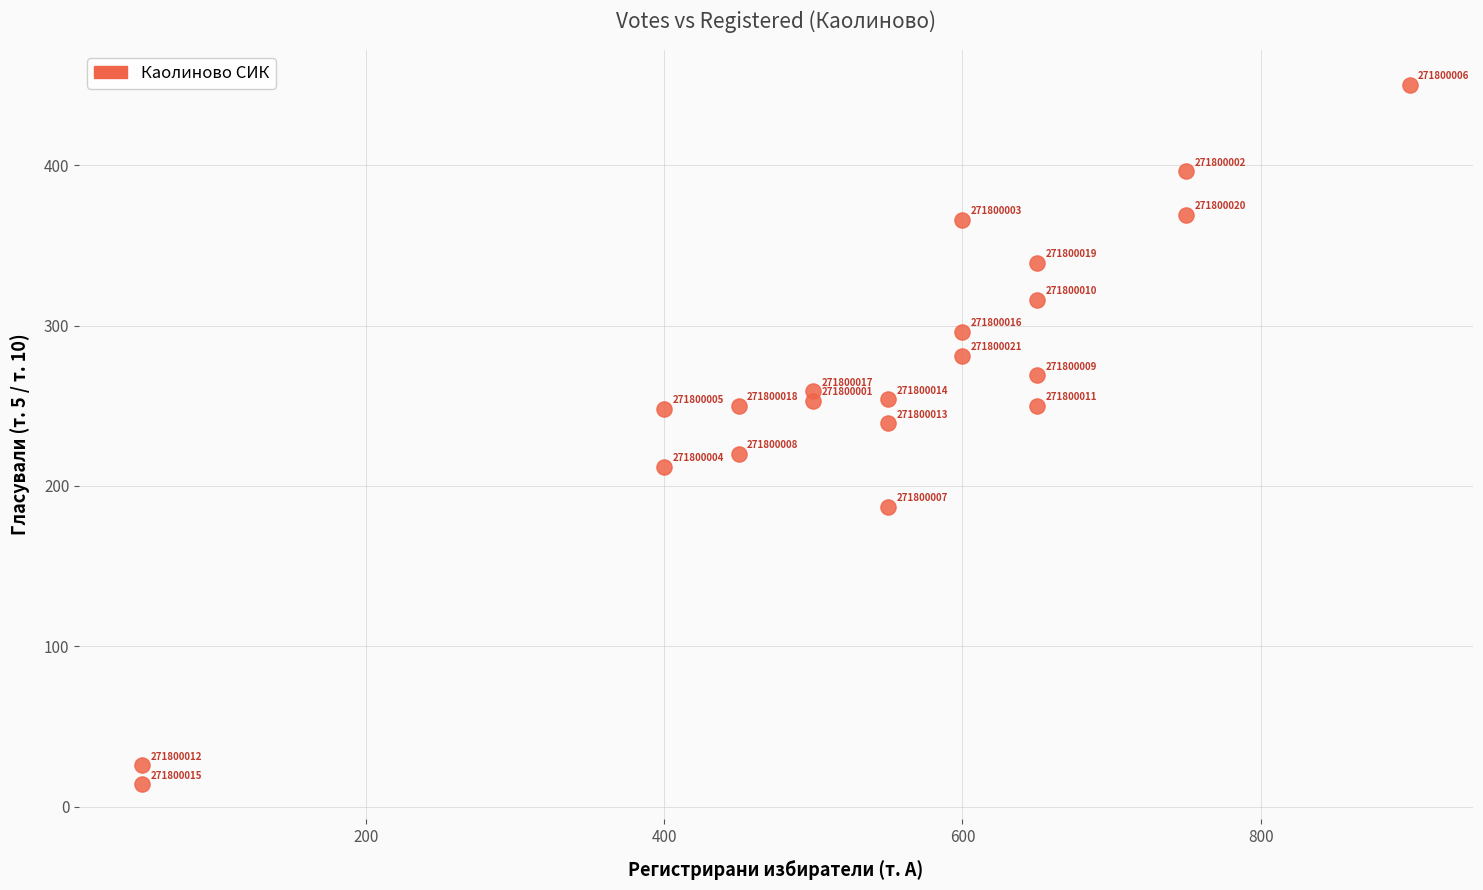

What Y value in the scatter plot is closest to 232?

239